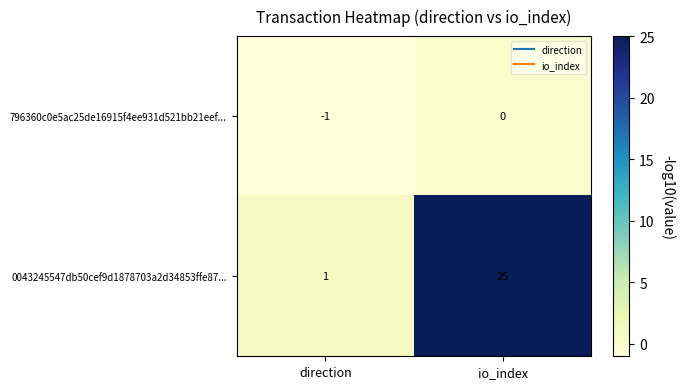

Rank the series at io_index from highest to lowest value.

0043245547db50cef9d1878703a2d34853ffe87..., 796360c0e5ac25de16915f4ee931d521bb21eef...